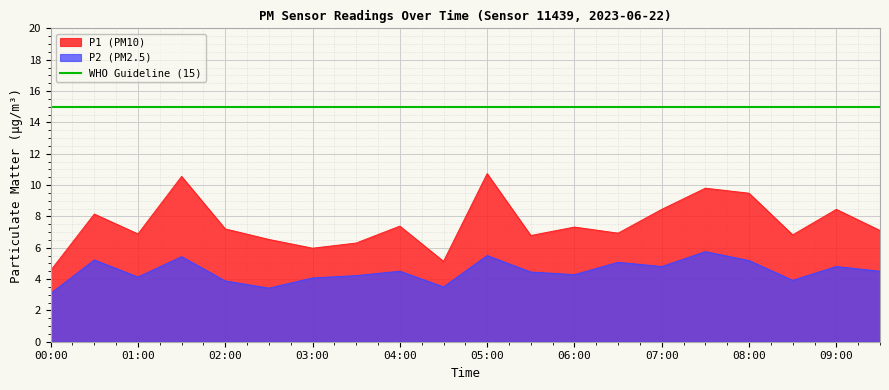

What is the label of the 12th point from the right?

04:00